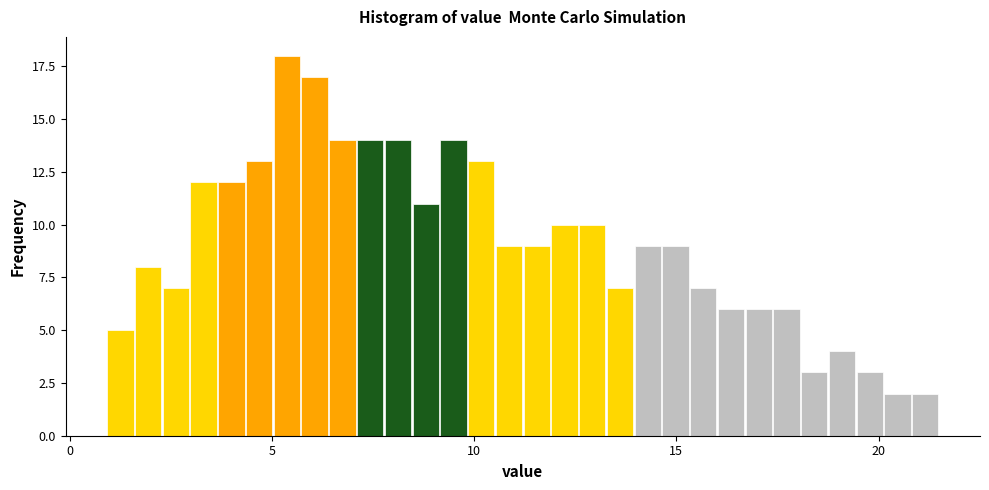

Around what value on the x-axis is the tallest bar? Give the approximate position of its centre, as read against the axis.

5.5